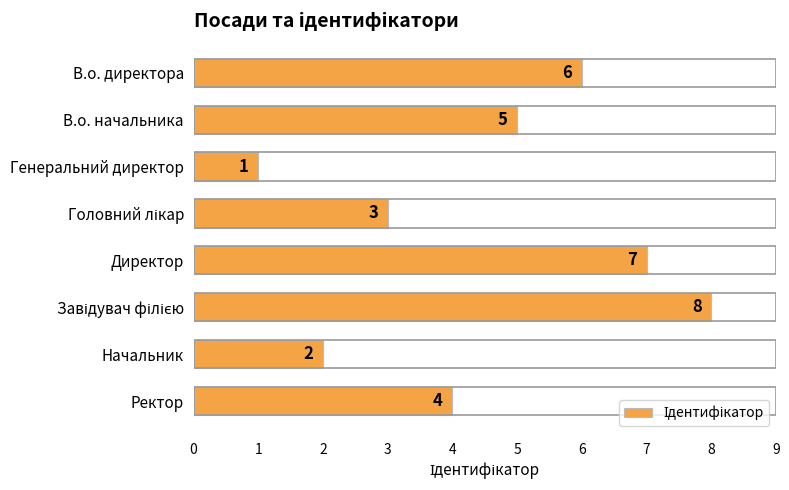

Reading top to bottom, list all the values displayed in this chart.

6	5	1	3	7	8	2	4